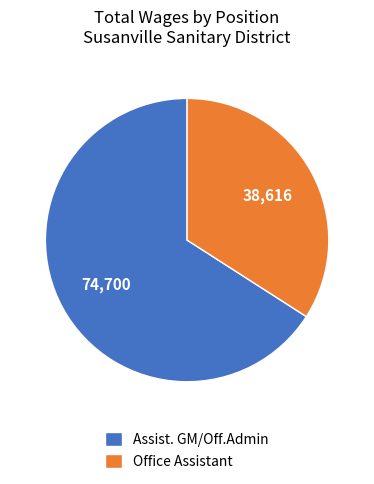

Rank the categories by value from highest to lowest.

Assist. GM/Off.Admin, Office Assistant